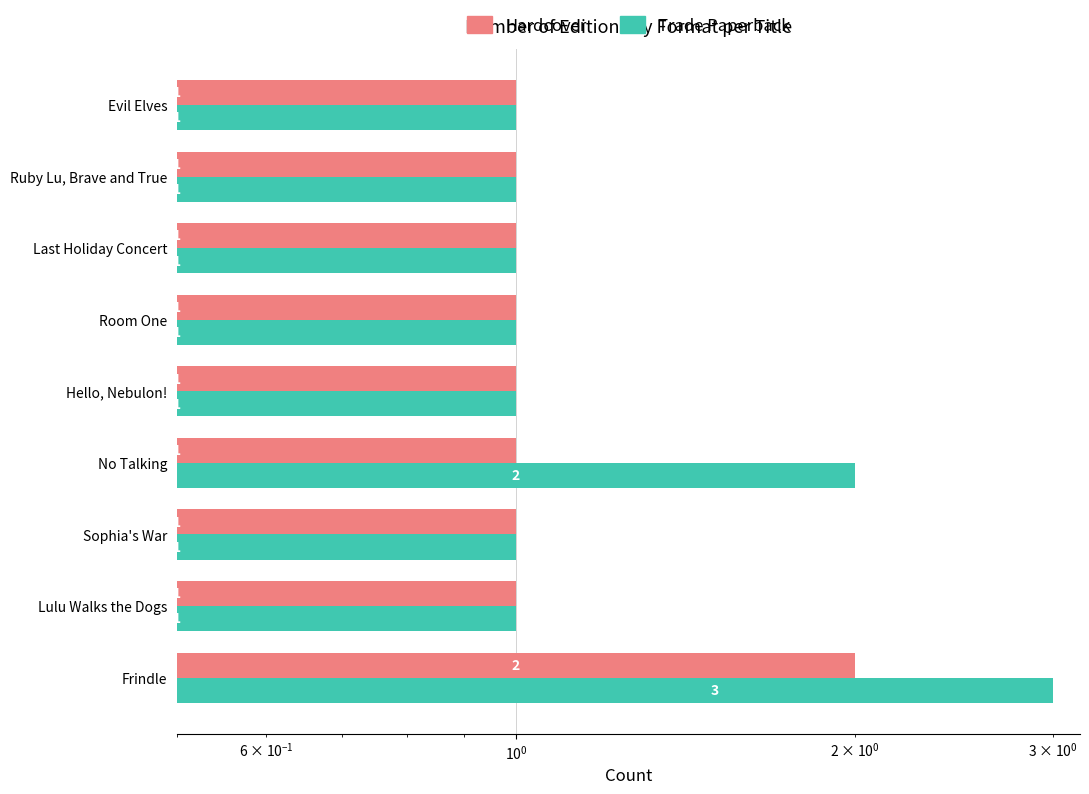

What is the average value of the Hardcover series?

1